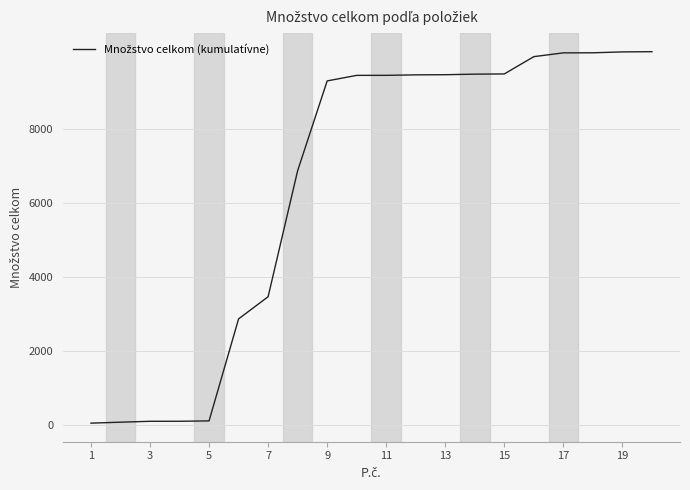

What is the greatest value displayed?

10103